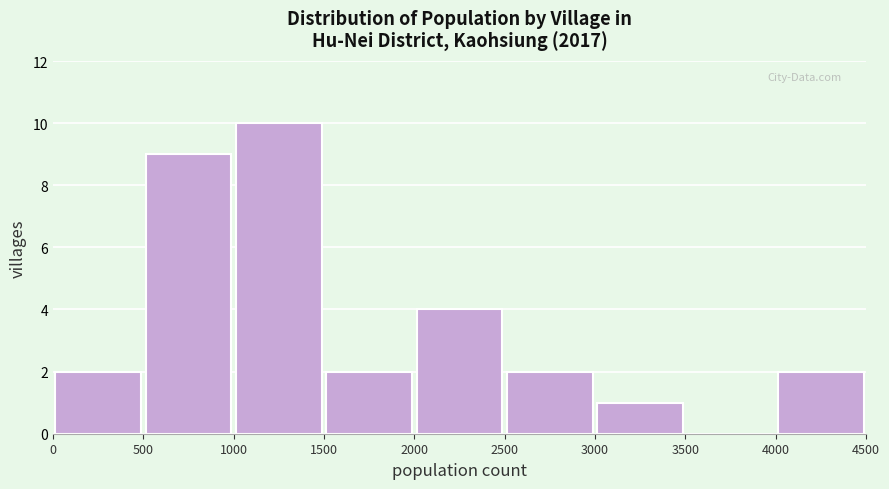

Which range on the x-axis has the tallest bar?

1000 to 1500